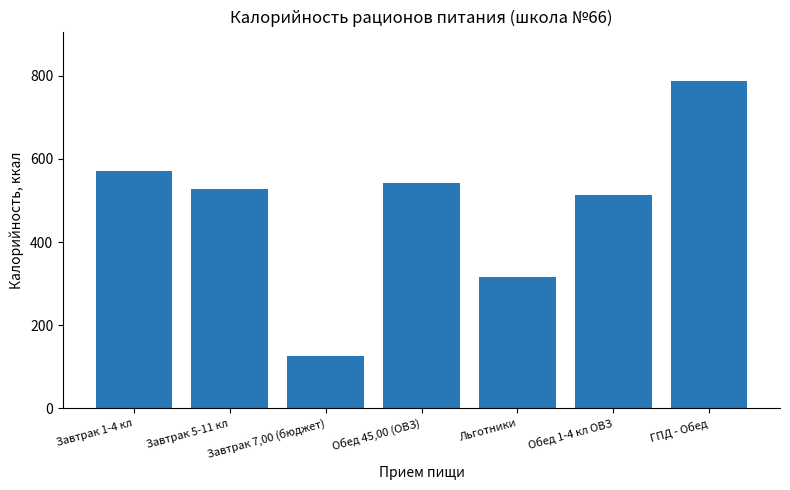

Reading left to right, transcribe all the data shown in this chart.

Завтрак 1-4 кл=572	Завтрак 5-11 кл=528	Завтрак 7,00 (бюджет)=126	Обед 45,00 (ОВЗ)=543	Льготники=316	Обед 1-4 кл ОВЗ=513	ГПД - Обед=788